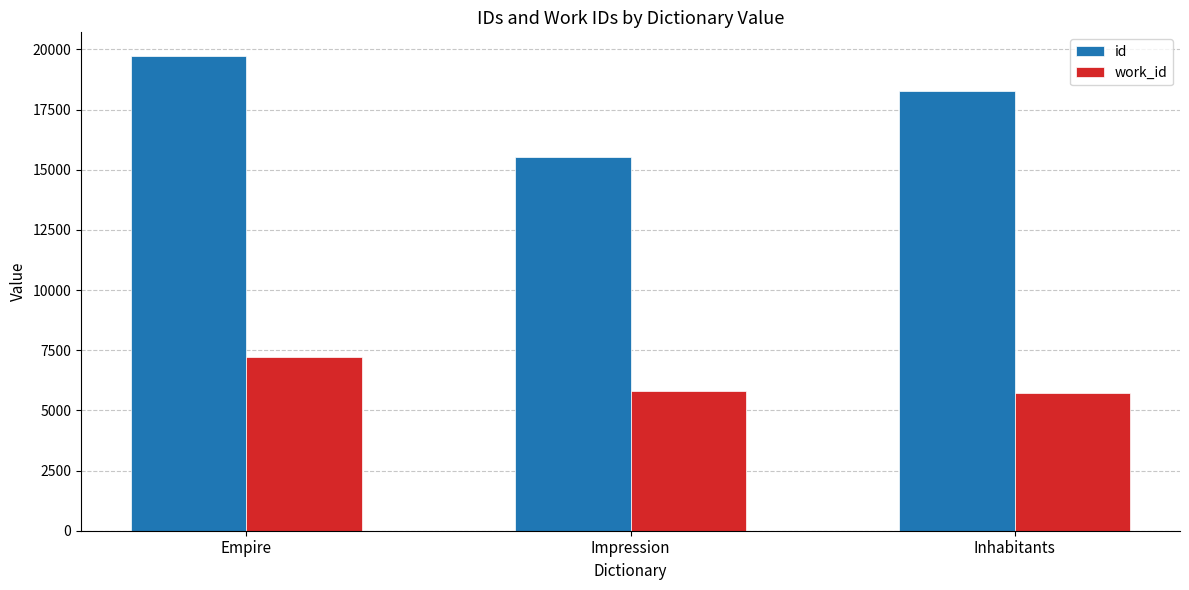

List the series in order of their overall mean, lowest first.

work_id, id